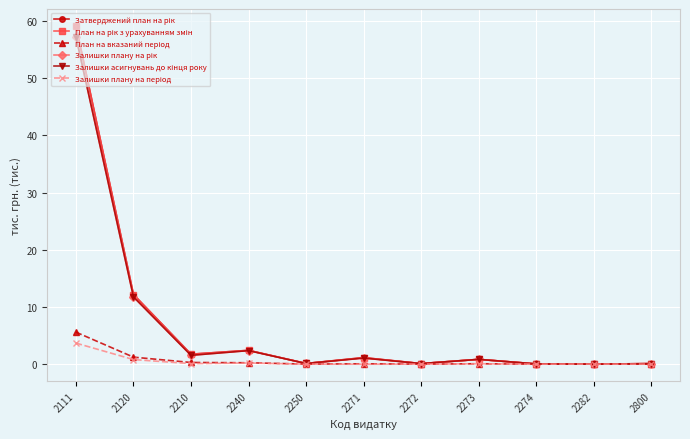

What is the difference between the second highest and minimum values in the Залишки плану на період series?

0.8